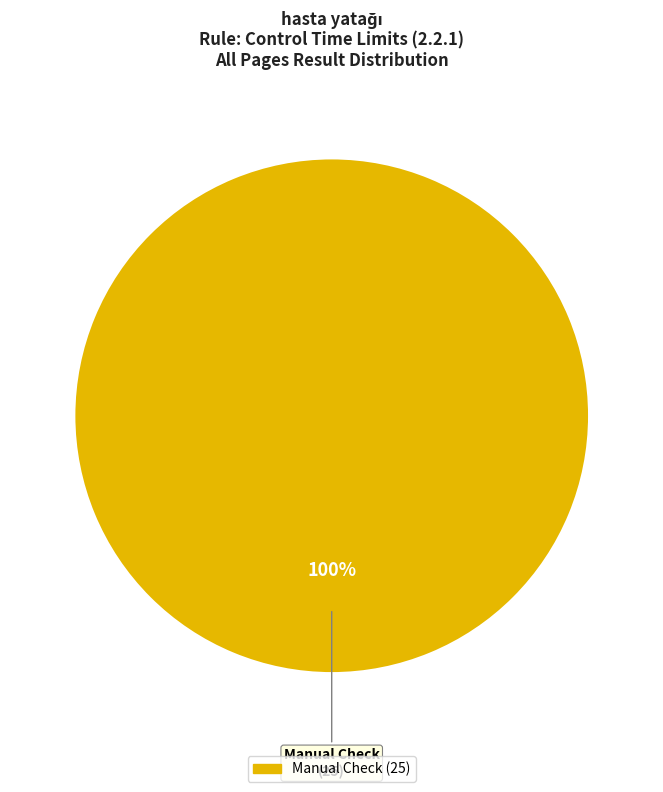

Is there a majority slice in this chart?

Yes